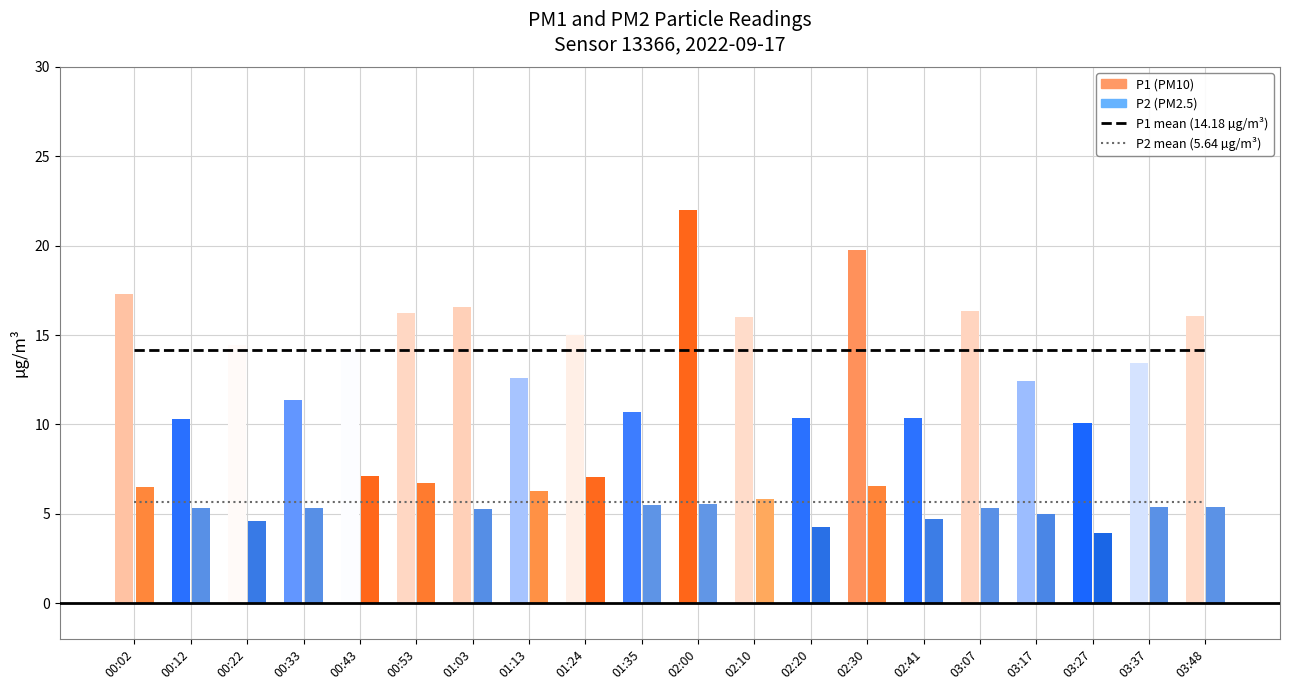

What is the sum of all P1 mean (14.18 µg/m³) values?

283.6